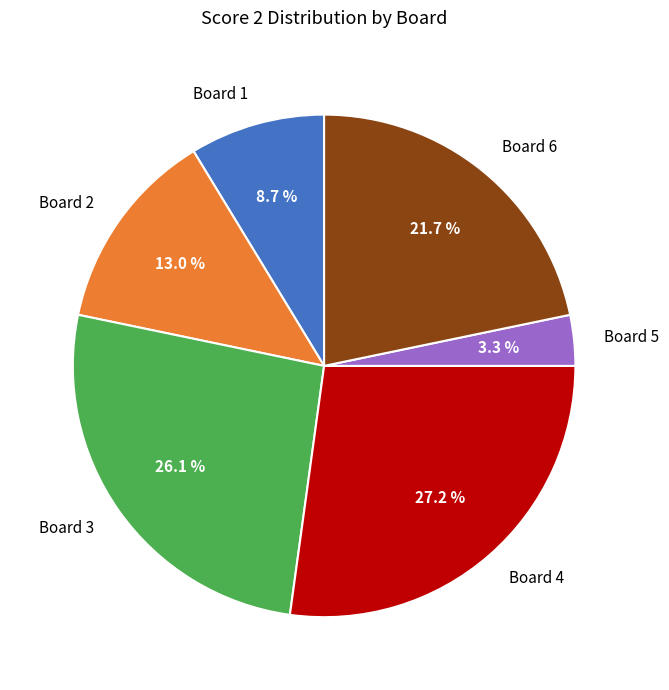

The Board 6 slice represents 7% of the pie. True or false?

False